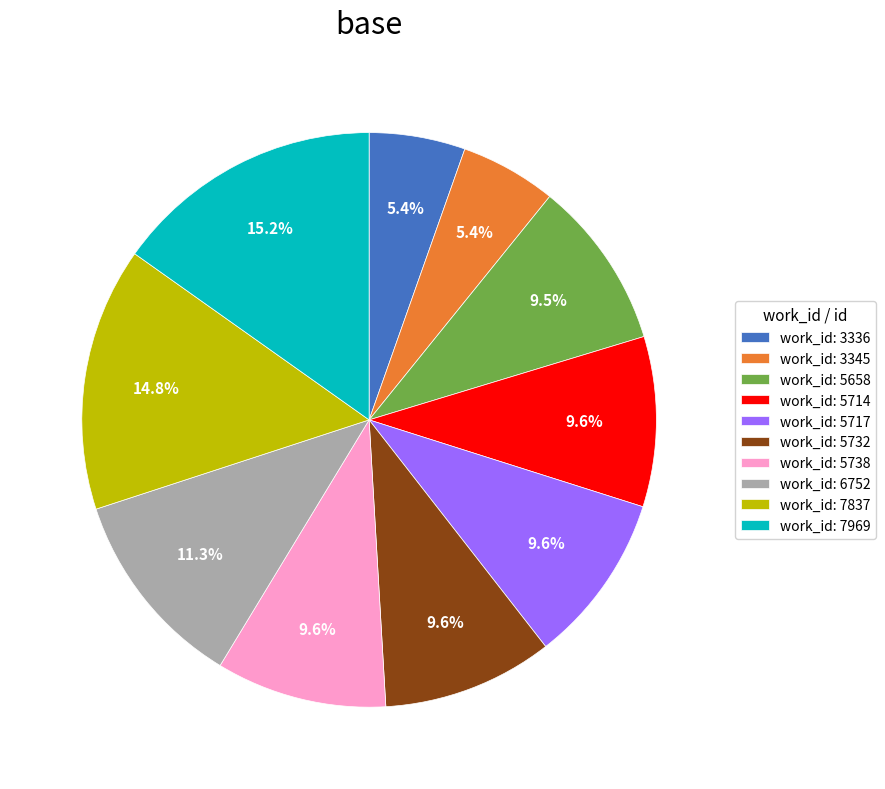

Is there a majority slice in this chart?

No